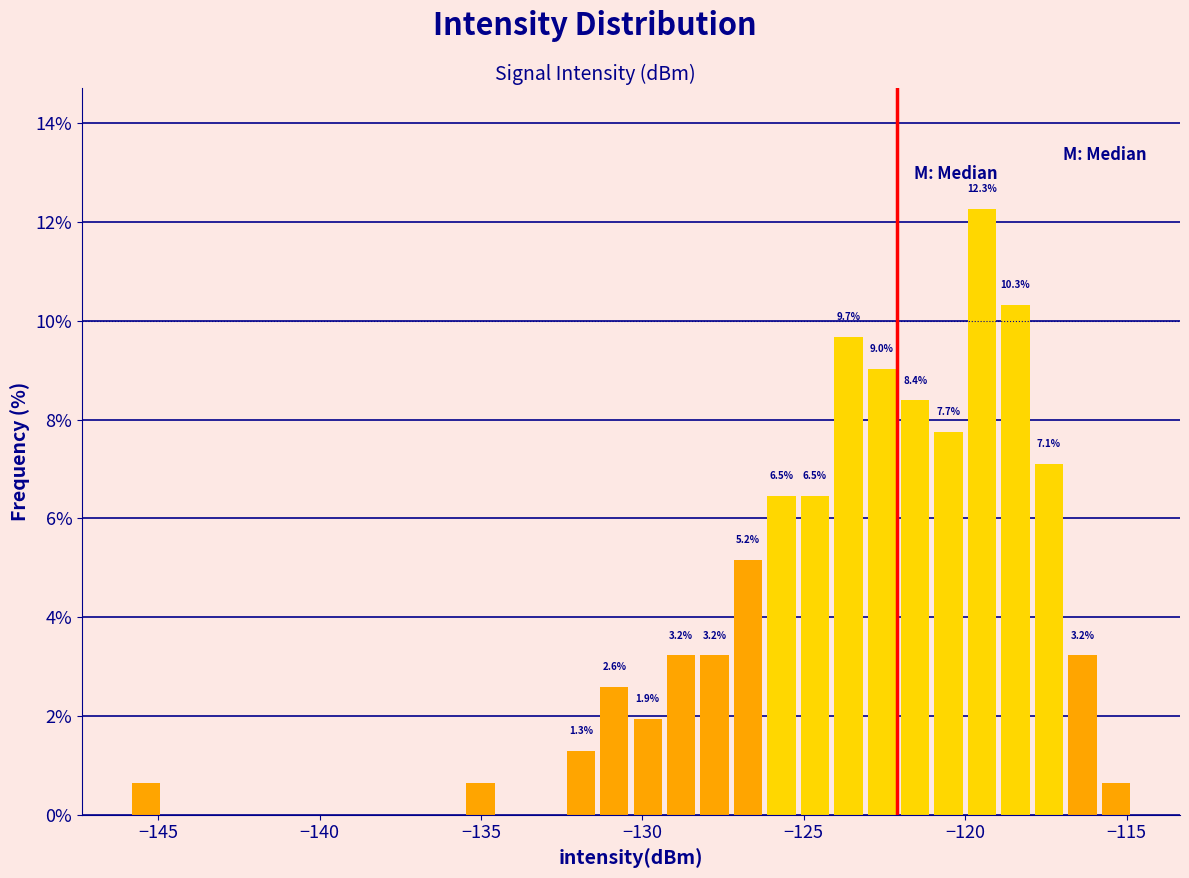

Around what value on the x-axis is the tallest bar? Give the approximate position of its centre, as read against the axis.

-119.5